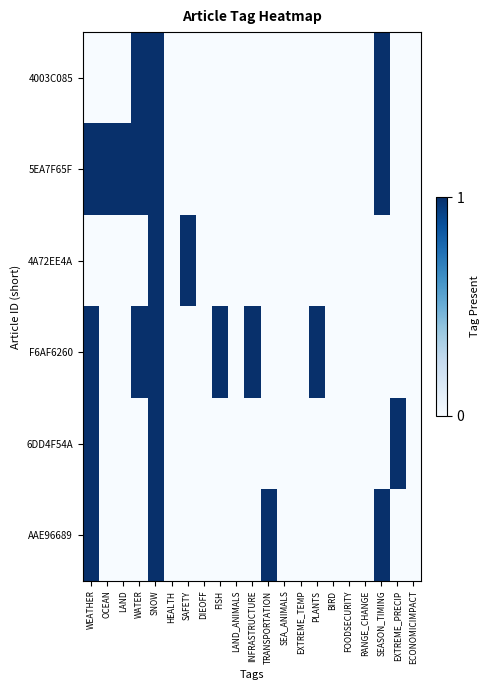

What is the greatest value displayed?

1